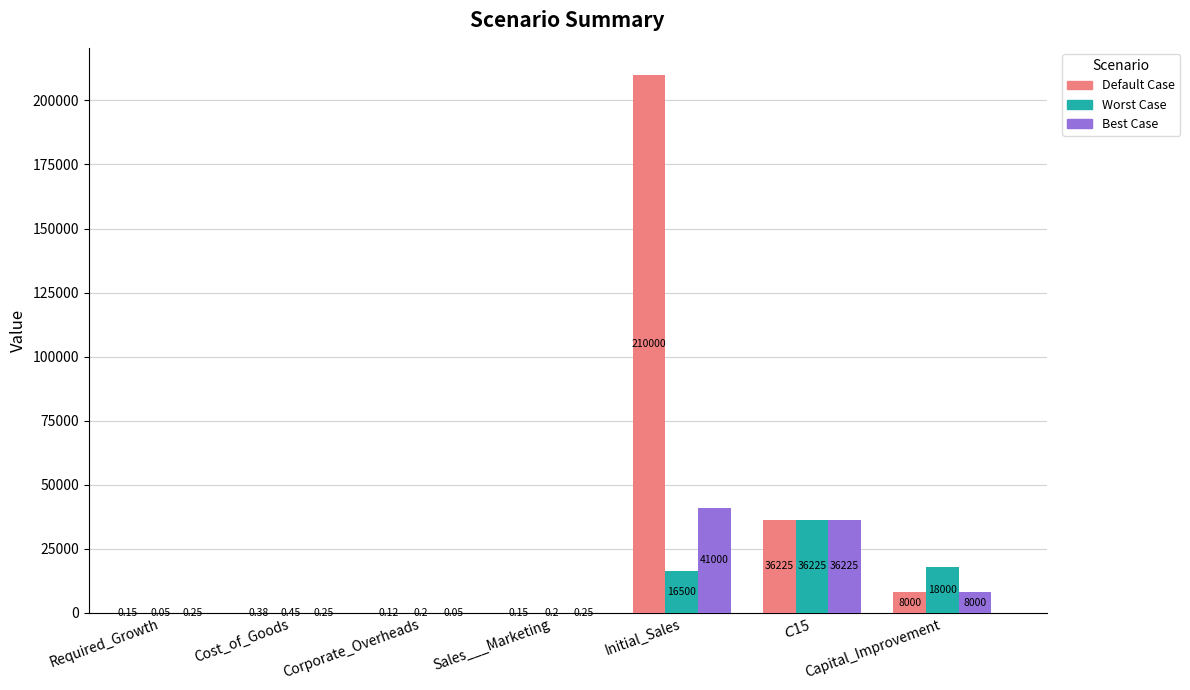

Which series has the largest total across all categories?

Default Case